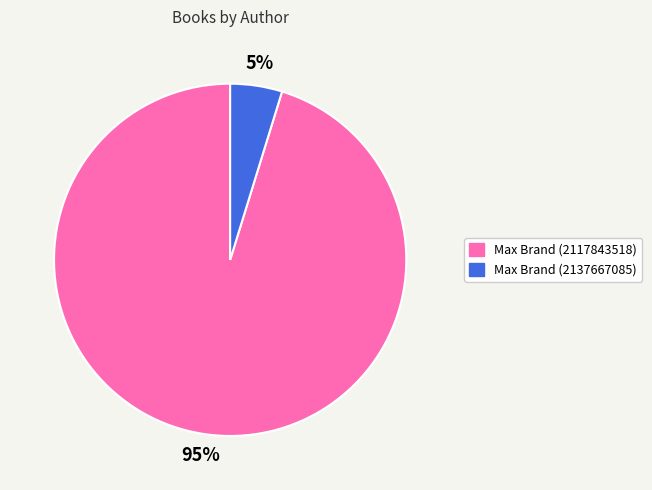

The Max Brand (2117843518) slice represents 83% of the pie. True or false?

False